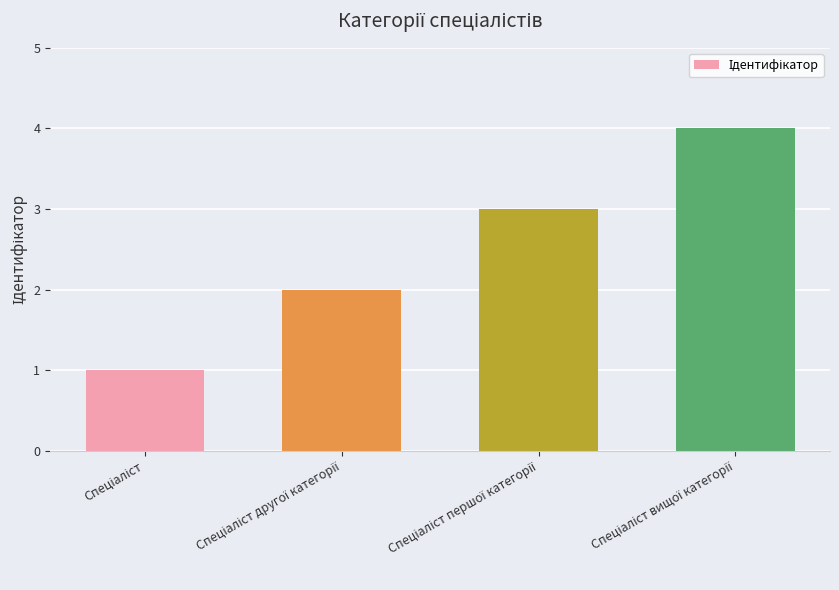

What is the maximum value shown in the chart?

4